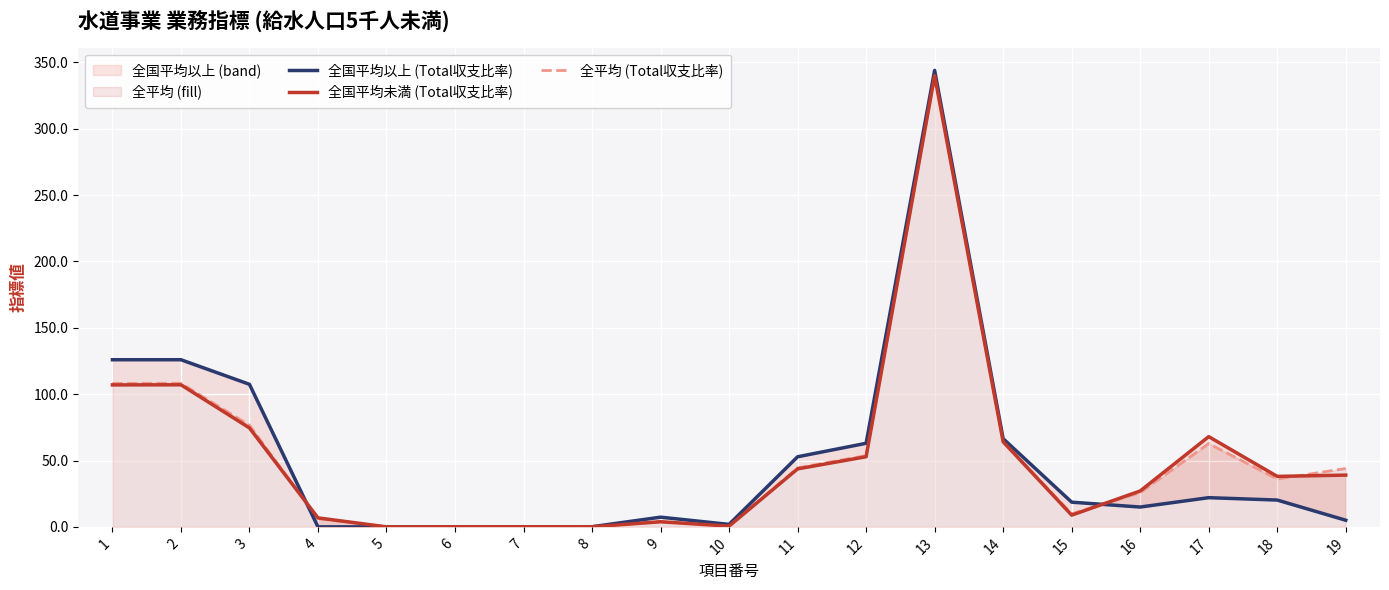

Between which two adjacent categories do 全平均 (Total収支比率) and 全国平均未満 (Total収支比率) first intersect?

3 and 4